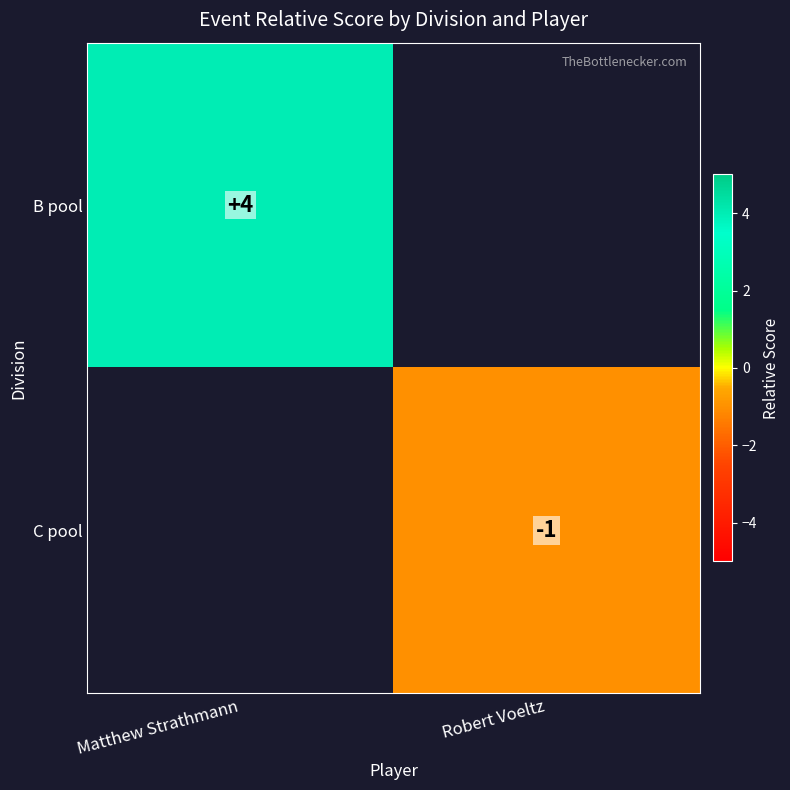

The C pool series shows 0 at Robert Voeltz. True or false?

False